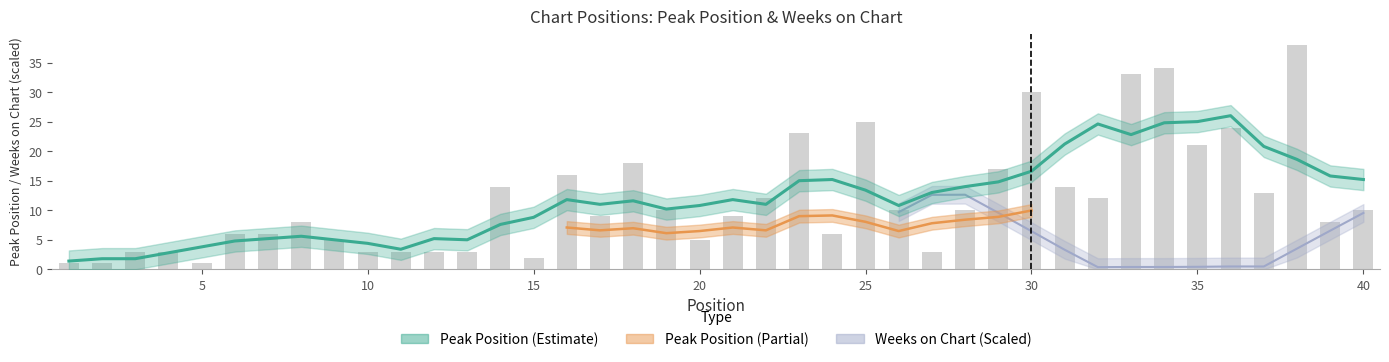

Reading right to left, what are all the values shown in this chart?

40=10	39=8	38=38	37=13	36=24	35=21	34=34	33=33	32=12	31=14	30=30	29=17	28=10	27=3	26=10	25=25	24=6	23=23	22=12	21=9	20=5	19=10	18=18	17=9	16=16	15=2	14=14	13=3	12=3	11=3	10=3	9=5	8=8	7=6	6=6	5=1	4=3	3=3	2=1	1=1